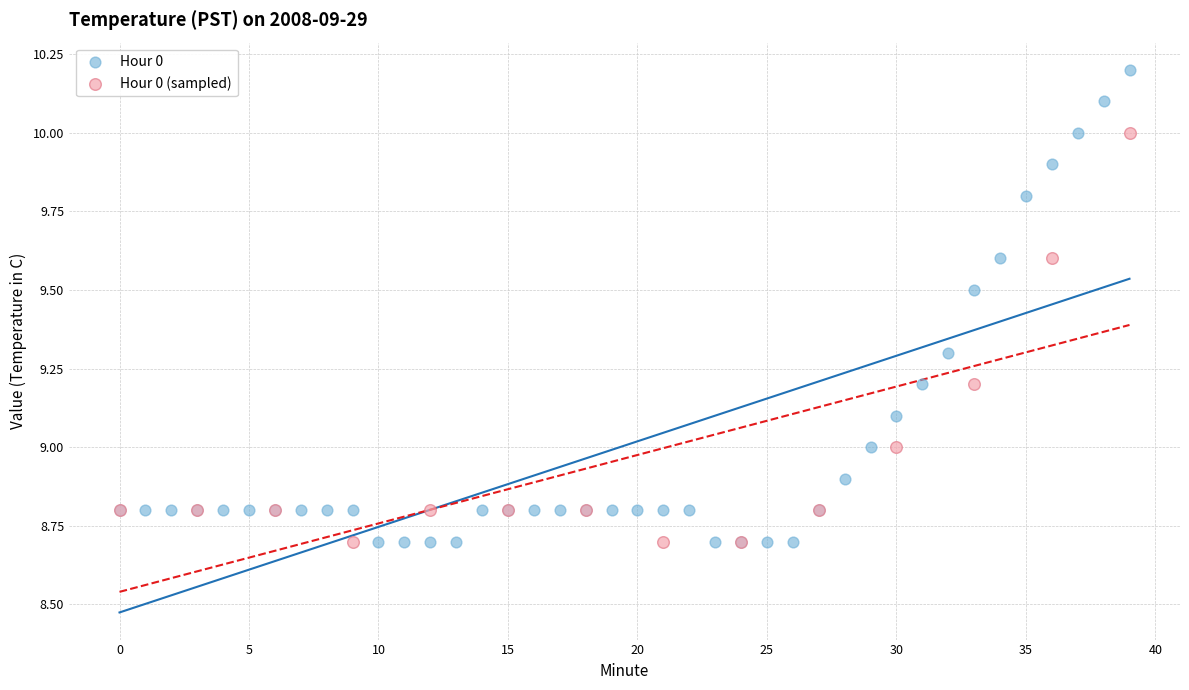

Which series has the largest Y range (max minus min)?

Hour 0